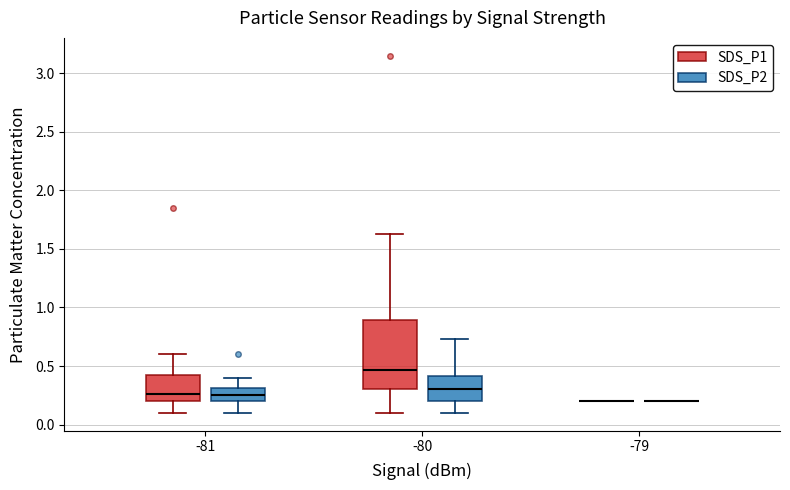

Reading left to right, read every box against the y-axis: the position of its median line, the range the box covers, and the ends of its whiskers. The values are not printed on the chart, so give them approximately, as read against the axis.

-81 (SDS_P1): median 0.25, box 0.20 to 0.45, whiskers 0.10 to 0.60
-81 (SDS_P2): median 0.25, box 0.20 to 0.30, whiskers 0.10 to 0.40
-80 (SDS_P1): median 0.45, box 0.30 to 0.90, whiskers 0.10 to 1.65
-80 (SDS_P2): median 0.30, box 0.20 to 0.40, whiskers 0.10 to 0.75
-79 (SDS_P1): box collapsed to a line at 0.20, whiskers 0.20 to 0.20
-79 (SDS_P2): box collapsed to a line at 0.20, whiskers 0.20 to 0.20